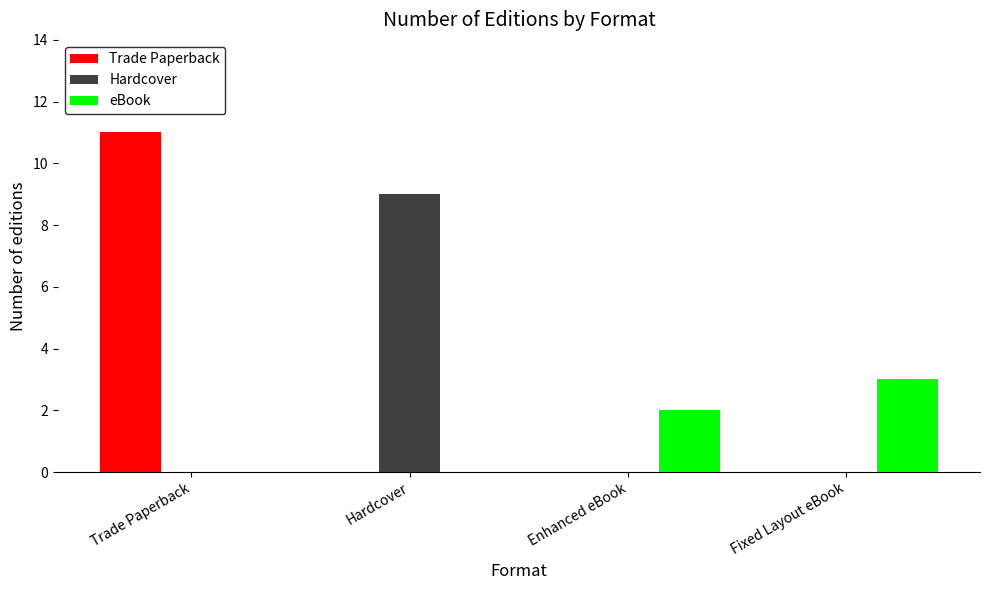

Is the value of eBook at Enhanced eBook greater than the value of Hardcover at Trade Paperback?

Yes